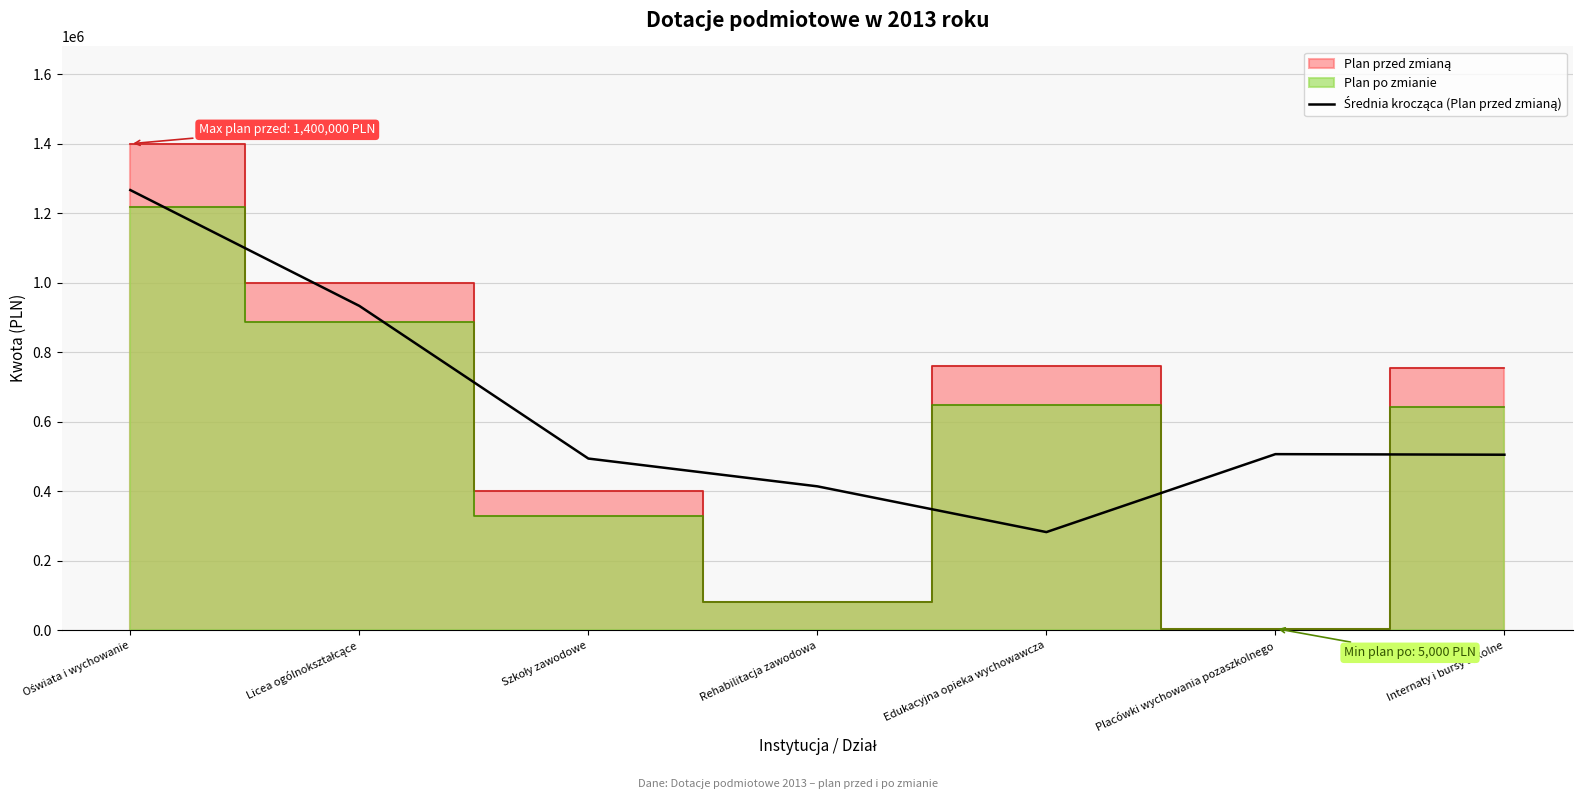

True or false: there are more than 0 points higher than both neighbors.

True